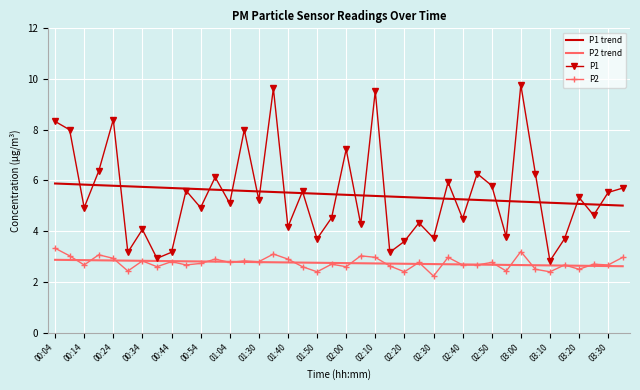

True or false: P1 trend and P2 trend intersect in this chart.

False